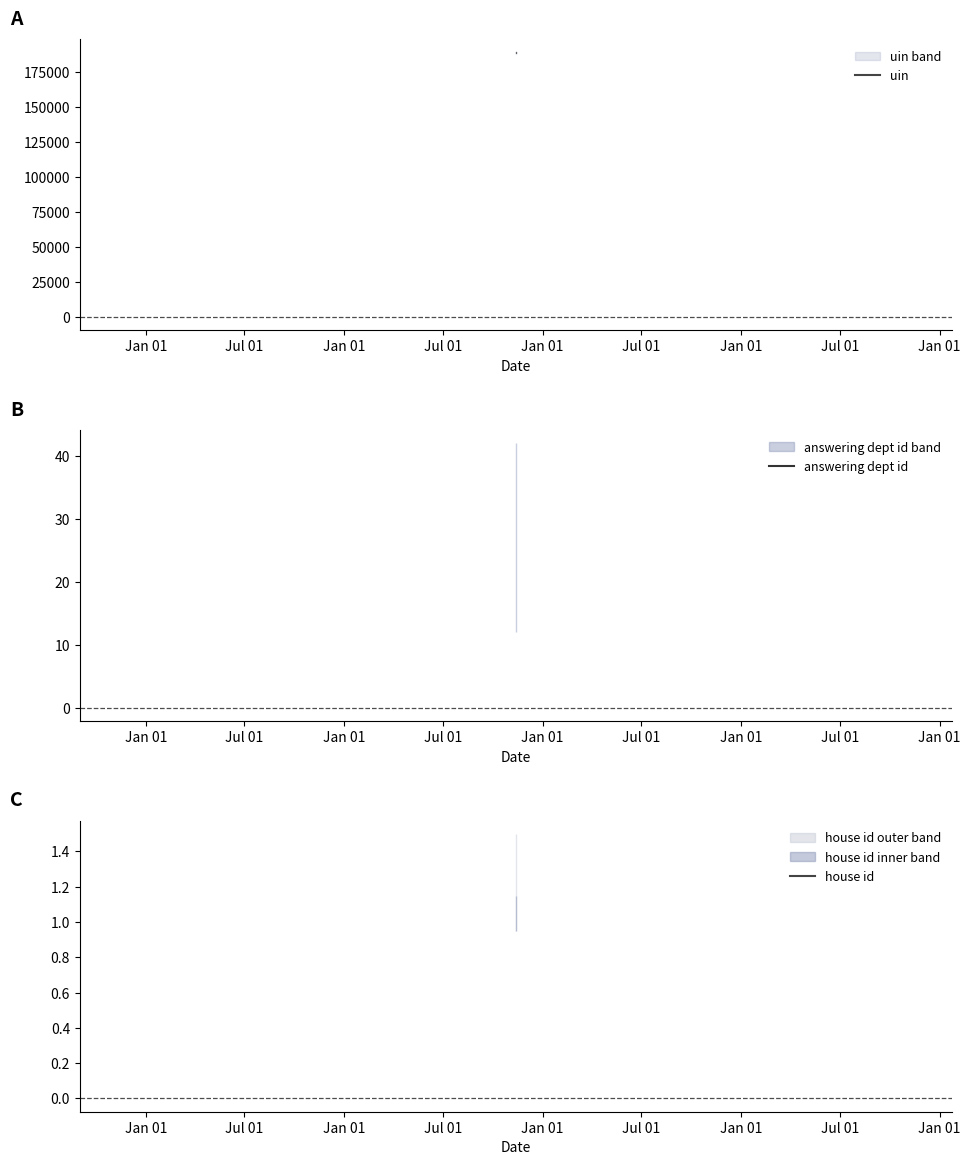

What is the total value across all series at Jul 01?

188075